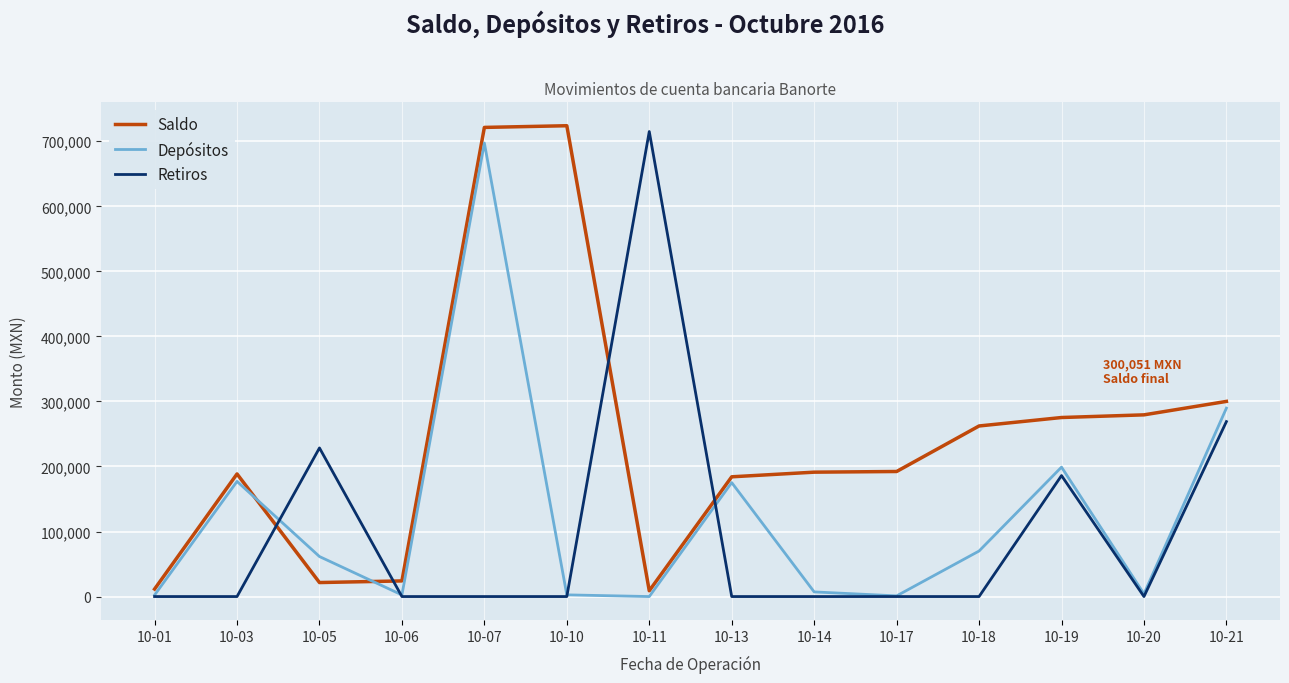

Is it true that Retiros equals 0.0 at 10-07?

True